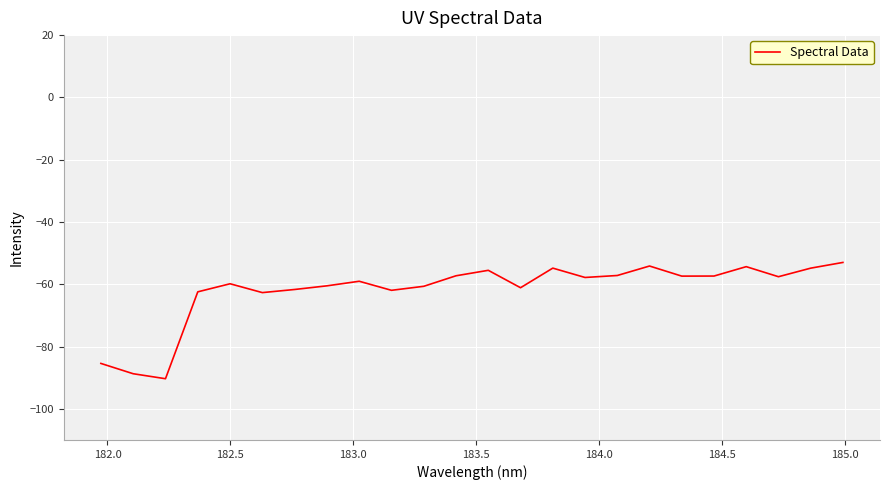

What is the difference between the maximum and minimum values?

37.3